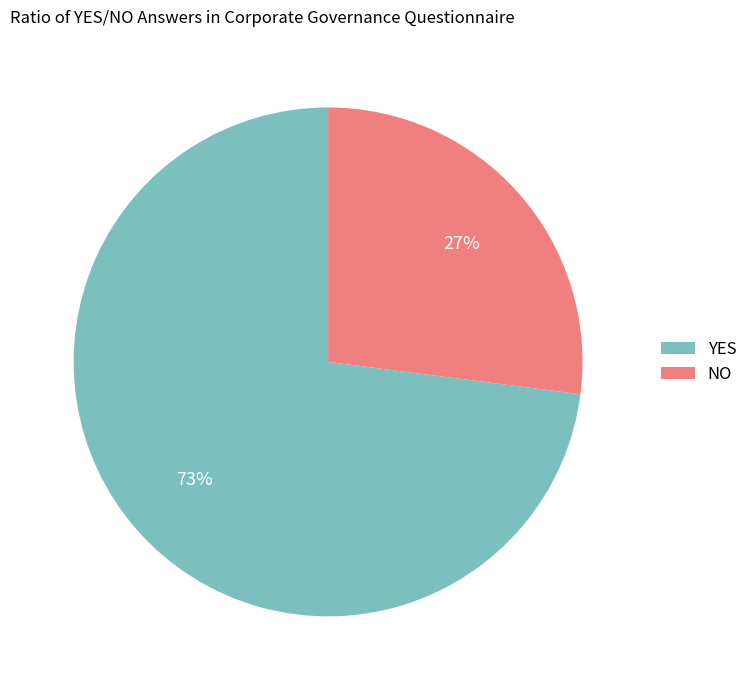

To the nearest percent, what percentage of the pie is YES?

73%